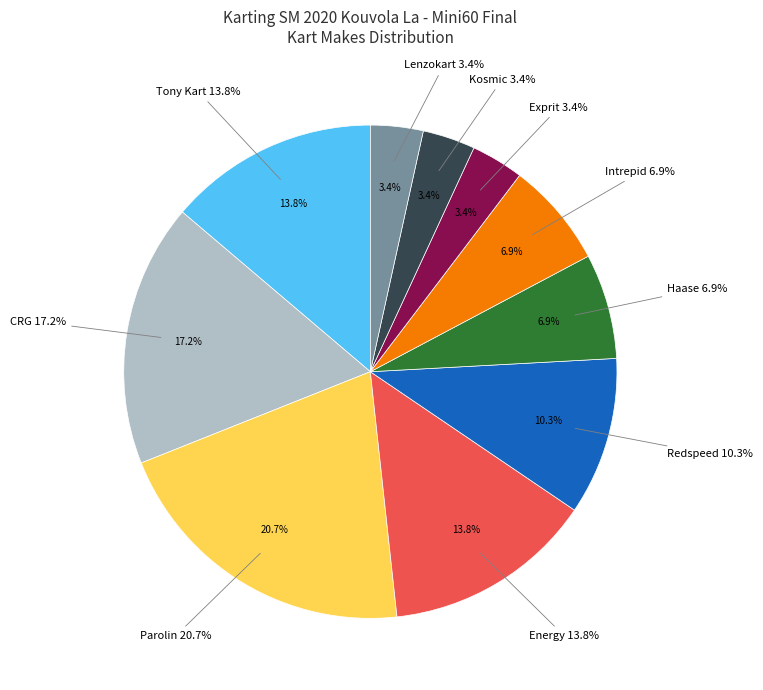

True or false: Lenzokart accounts for 3% of the total.

True